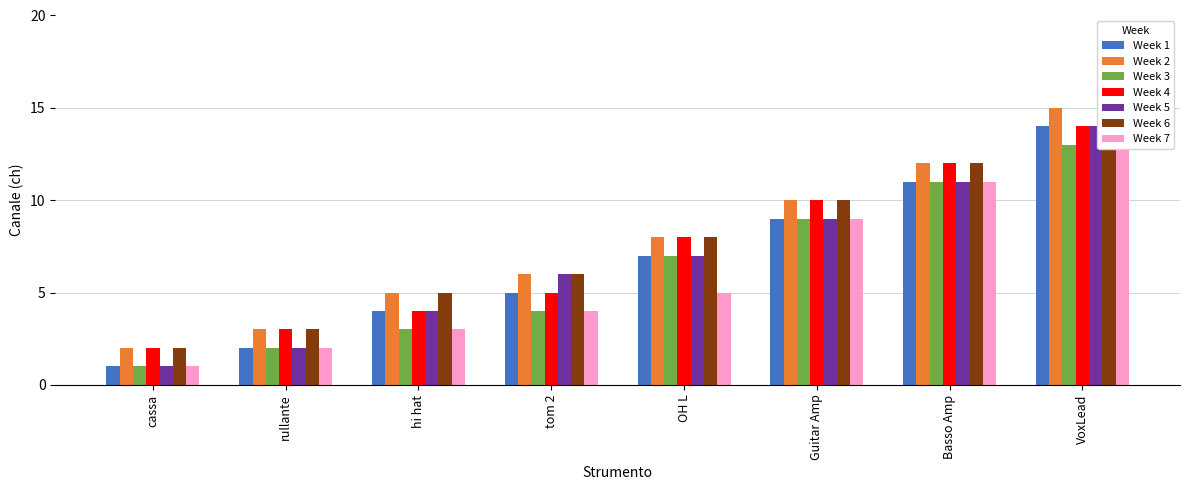

The Drums series shows 5 at hi hat. True or false?

False